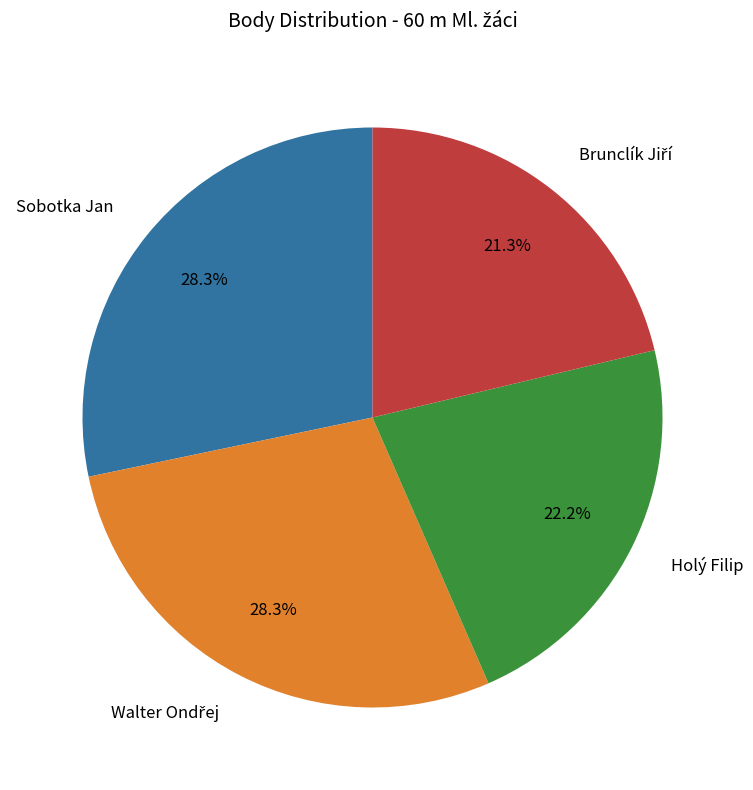

How much of the chart is everything except Sobotka Jan?

71.7%